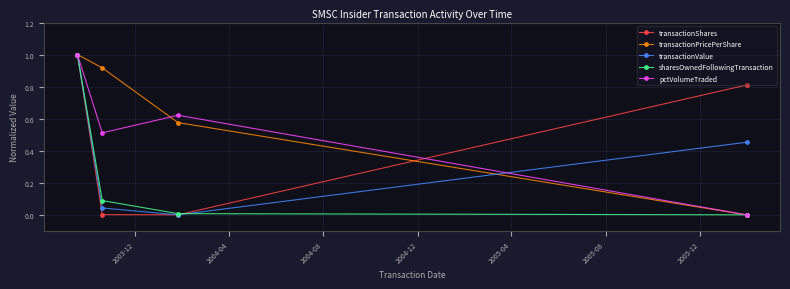

Which series has the largest total across all categories?

transactionPricePerShare